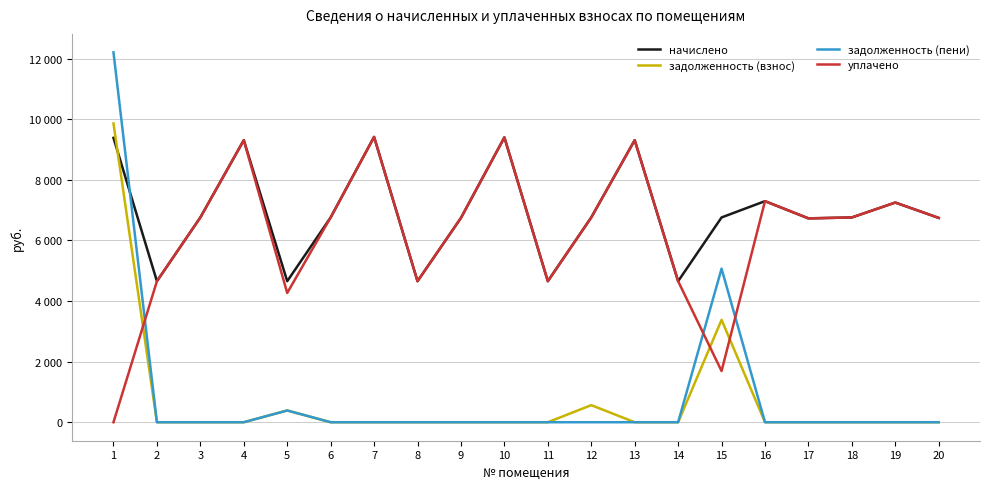

Does the chart display data point markers on the line(s)?

No